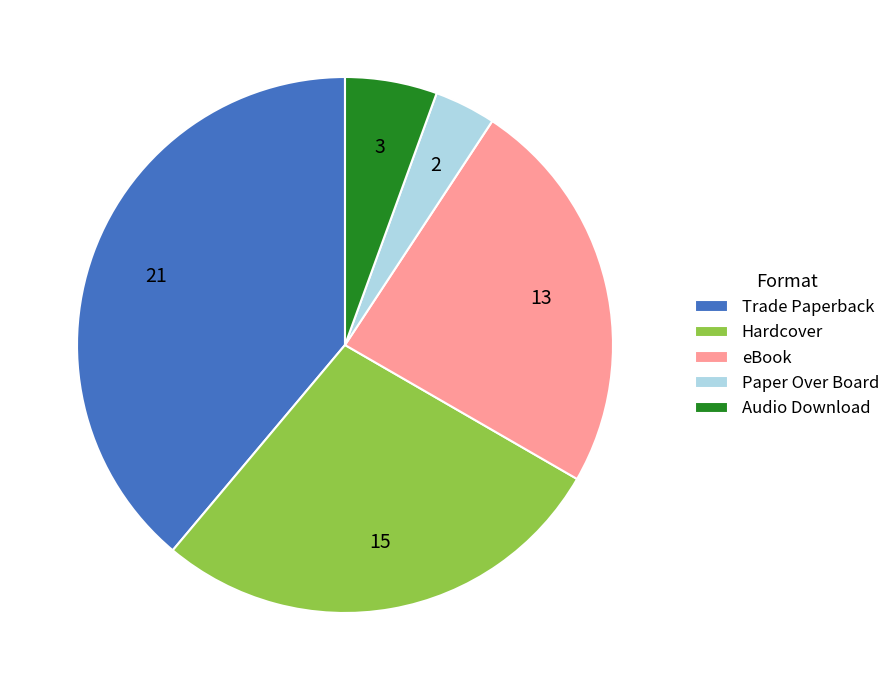

Is the sum of eBook and Trade Paperback greater than half?

Yes